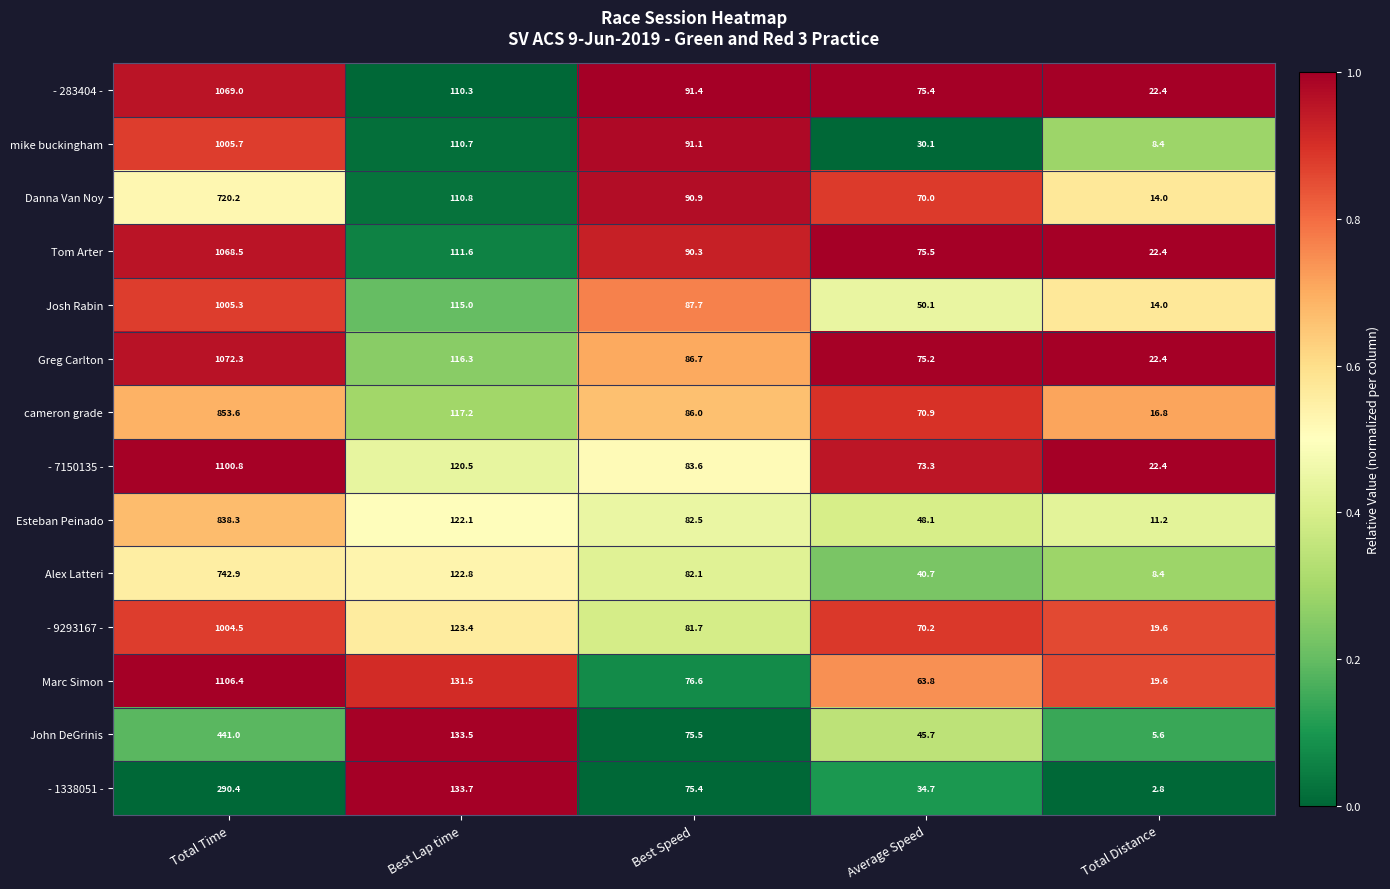

What is the difference between the highest and lowest values at Best Speed?

16.0